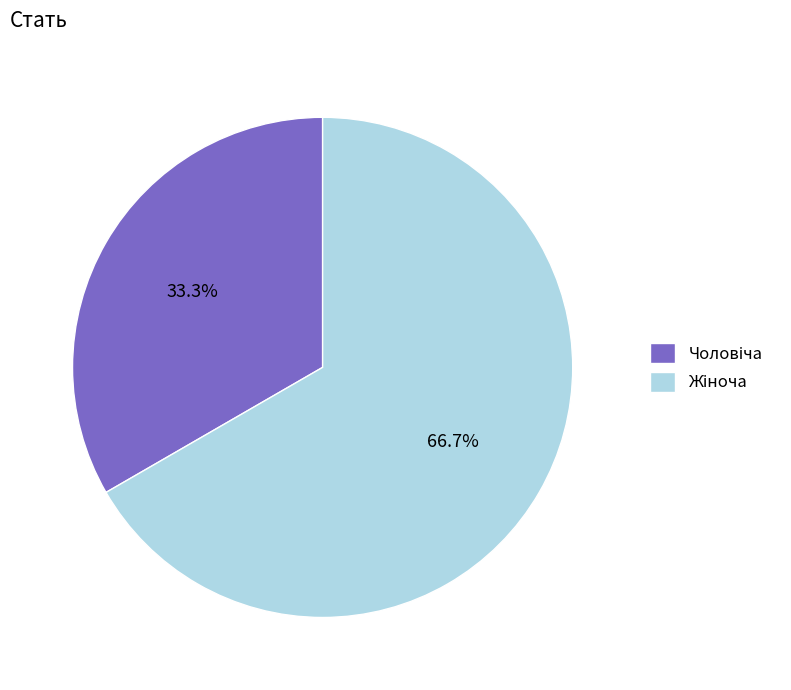

Is there any slice that represents more than half of the pie?

Yes